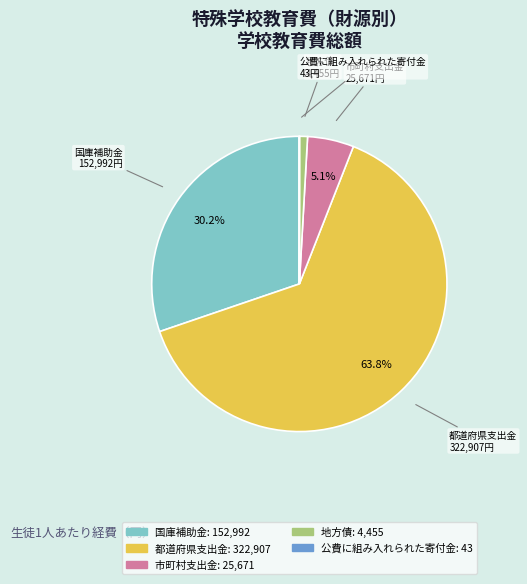

What is the ratio of the value at 国庫補助金 to the value at 地方債?

34.3